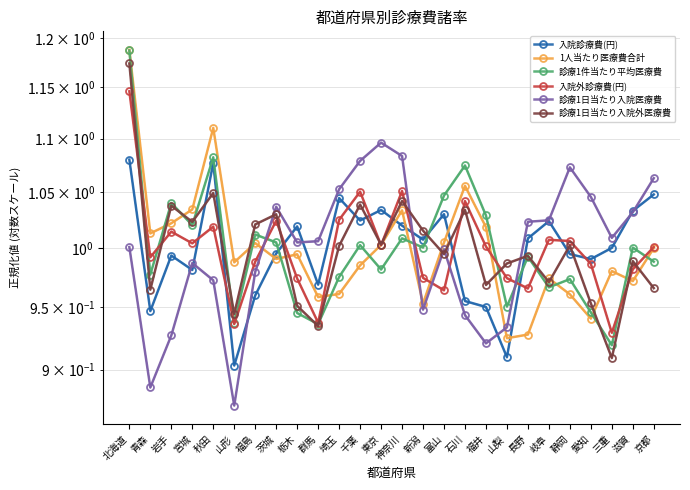

What is the difference between the 診療1日当たり入院医療費 values at 東京 and 新潟?

0.1